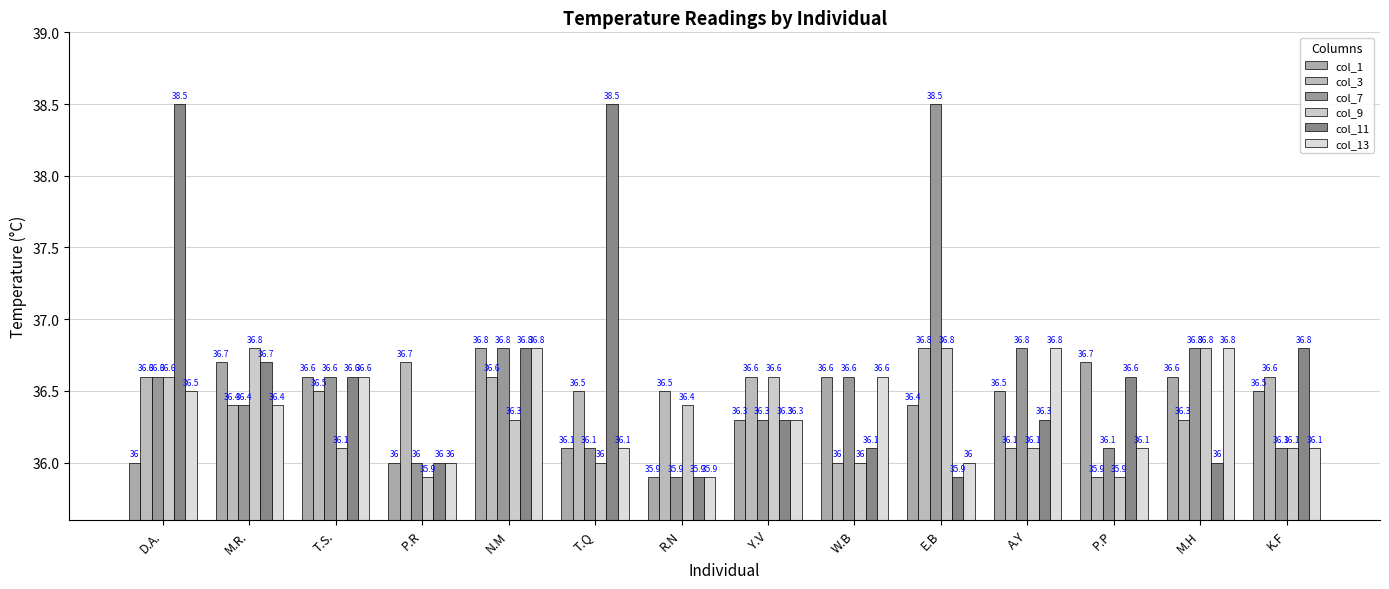

Reading left to right, transcribe all the data shown in this chart.

col_1: 36.0	36.7	36.6	36.0	36.8	36.1	35.9	36.3	36.6	36.4	36.5	36.7	36.6	36.5
col_3: 36.6	36.4	36.5	36.7	36.6	36.5	36.5	36.6	36.0	36.8	36.1	35.9	36.3	36.6
col_7: 36.6	36.4	36.6	36.0	36.8	36.1	35.9	36.3	36.6	38.5	36.8	36.1	36.8	36.1
col_9: 36.6	36.8	36.1	35.9	36.3	36.0	36.4	36.6	36.0	36.8	36.1	35.9	36.8	36.1
col_11: 38.5	36.7	36.6	36.0	36.8	38.5	35.9	36.3	36.1	35.9	36.3	36.6	36.0	36.8
col_13: 36.5	36.4	36.6	36.0	36.8	36.1	35.9	36.3	36.6	36.0	36.8	36.1	36.8	36.1